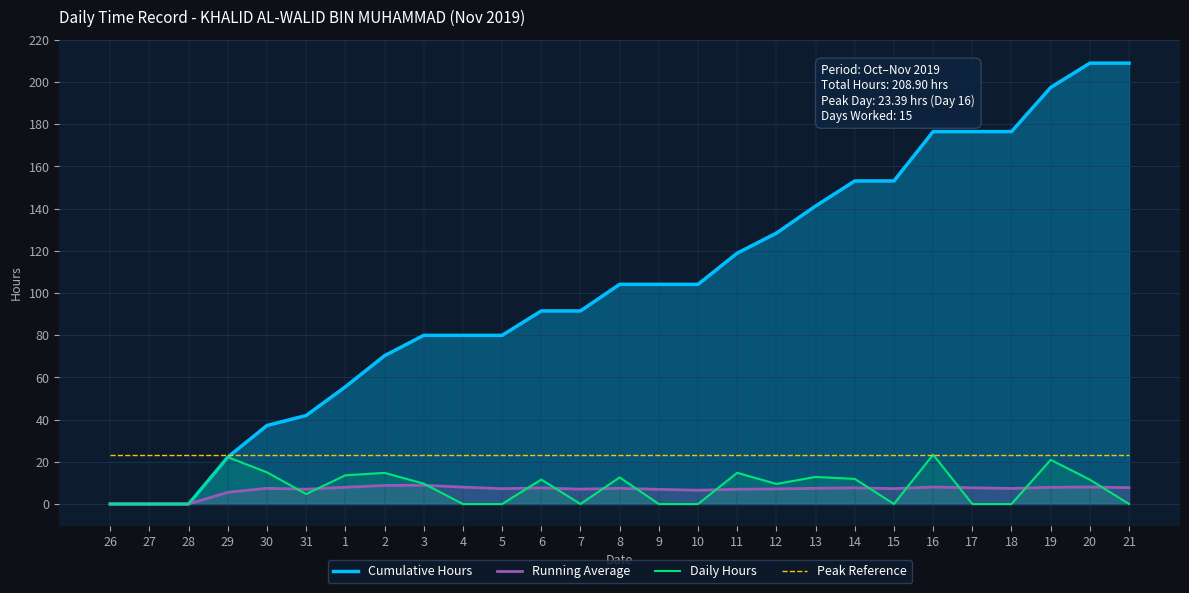

What is the label of the 22nd point from the right?

31